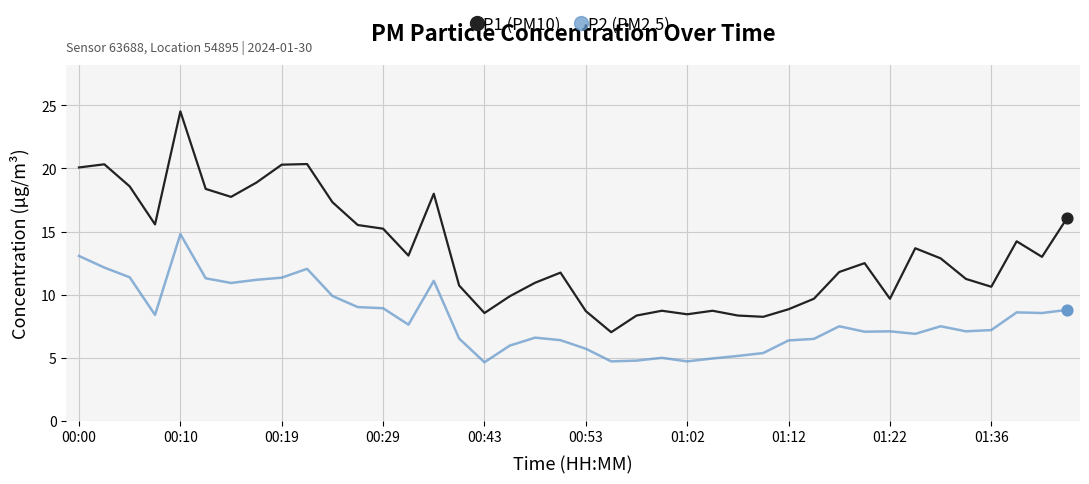

What are all the series names shown in the legend?

P1 (PM10), P2 (PM2.5)